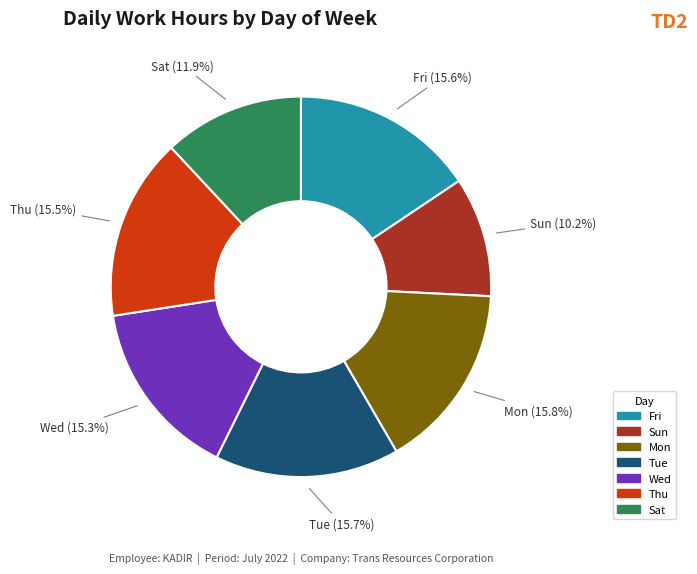

Which slice is the smallest?

Sun